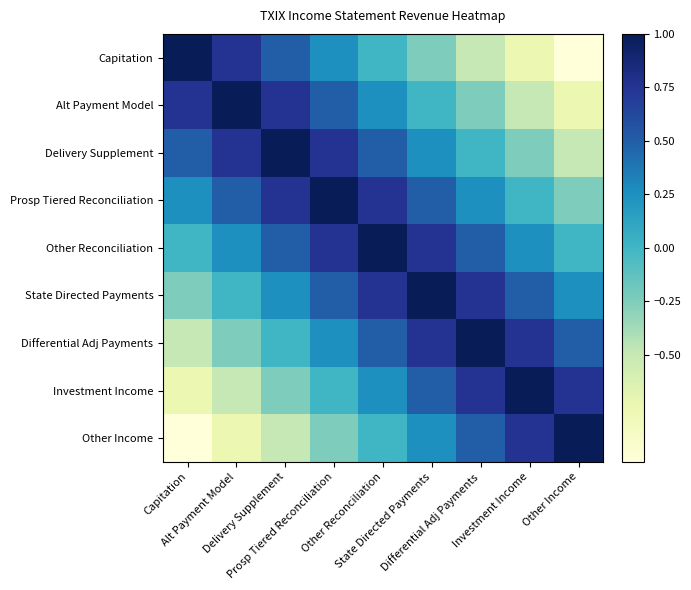

Between Capitation and State Directed Payments, which is larger?

Capitation